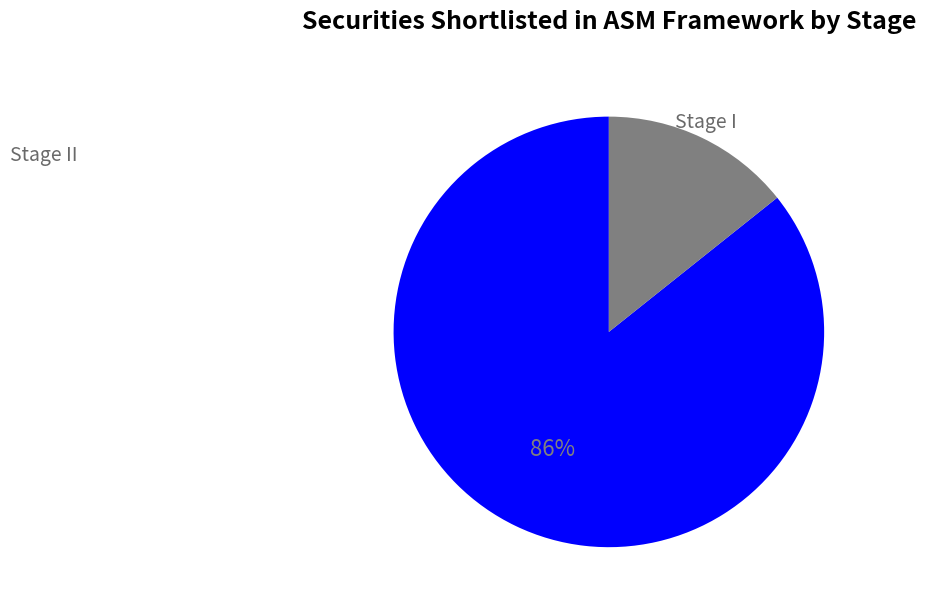

Is there a majority slice in this chart?

Yes